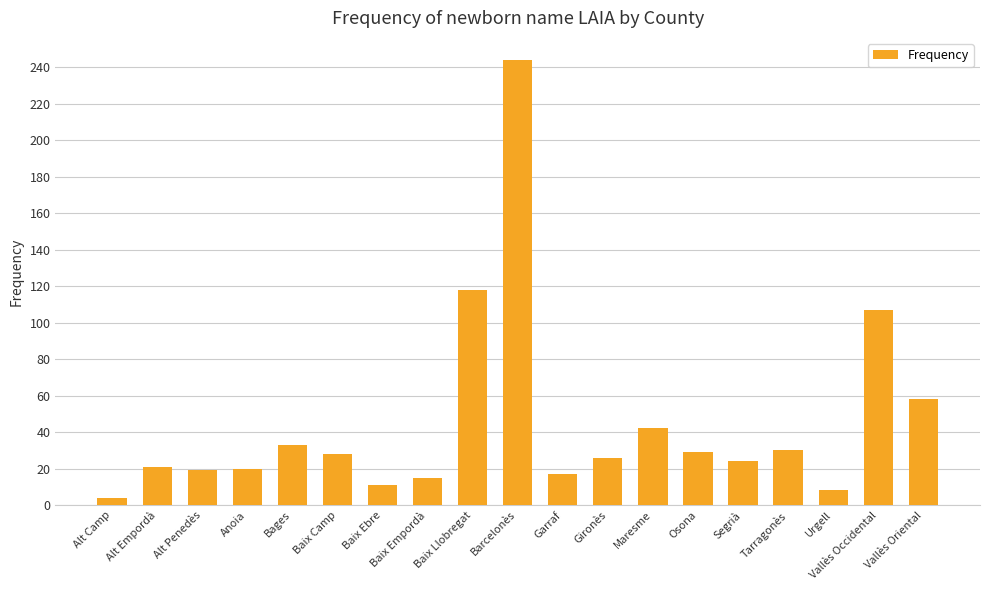

What is the difference between the maximum and minimum values?

240